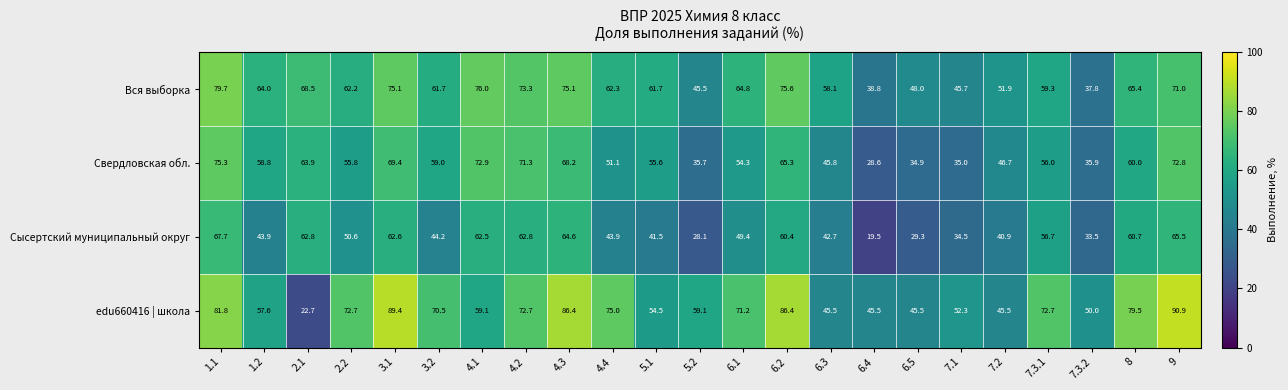

What is the difference between the maximum and minimum values in the Сысертский муниципальный округ series?

48.2